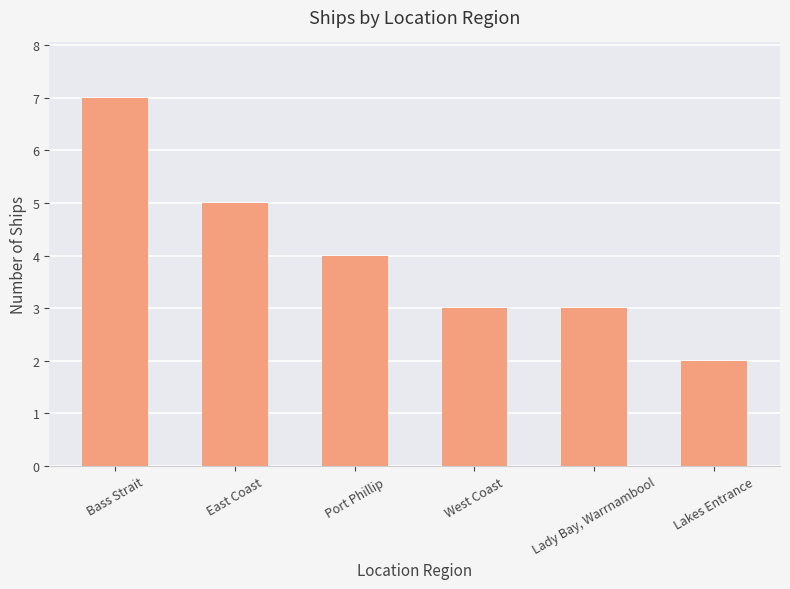

What is the average value?

4